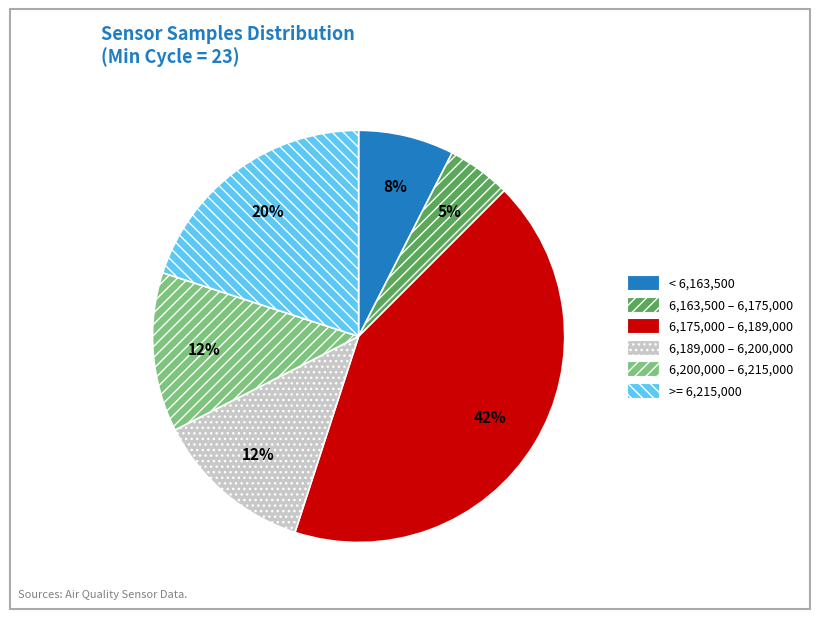

Does 6,200,000 – 6,215,000 represent more than half of the total?

No